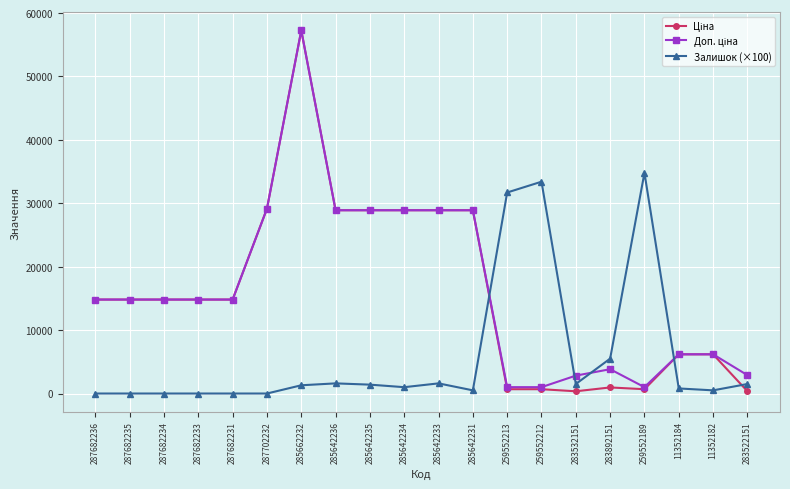

The value of Залишок (×100) at 259552213 is 45452.6. True or false?

False